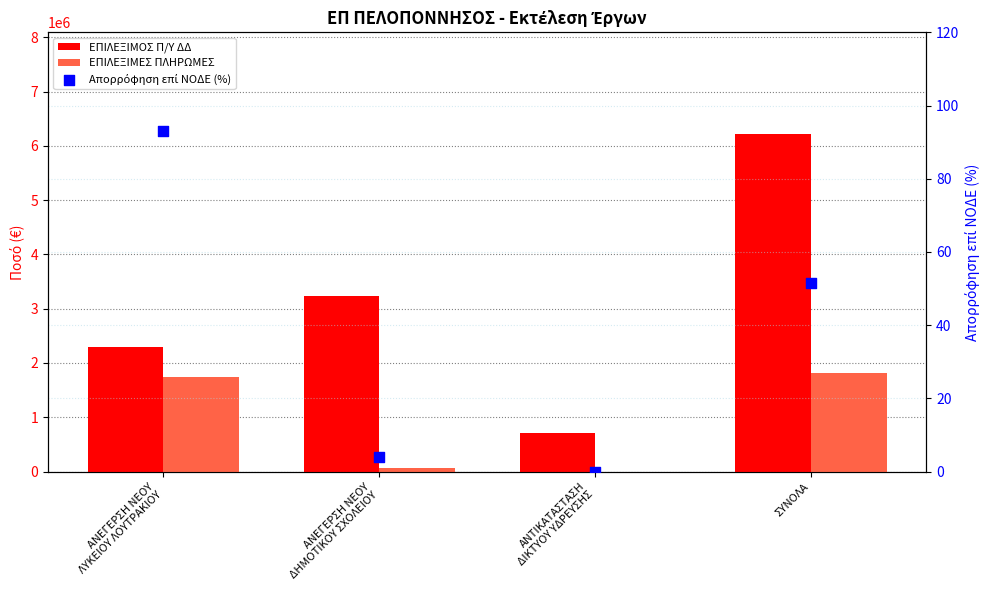

At which category is the sum across all series the highest?

ΣΥΝΟΛΑ